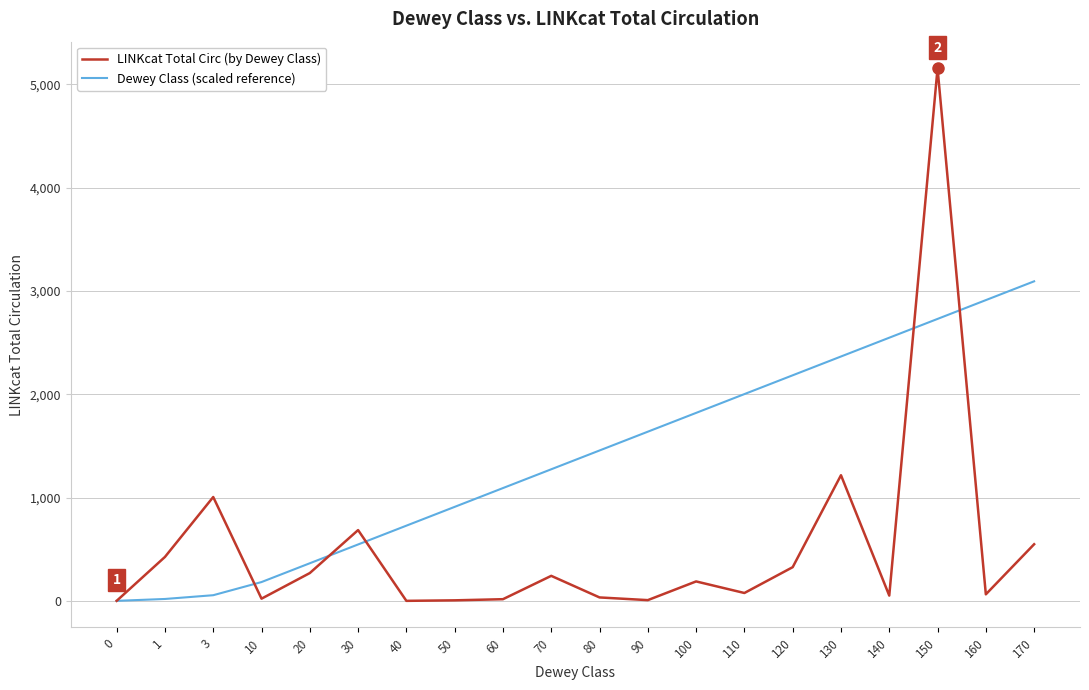

Which category has the highest value across all series?

150